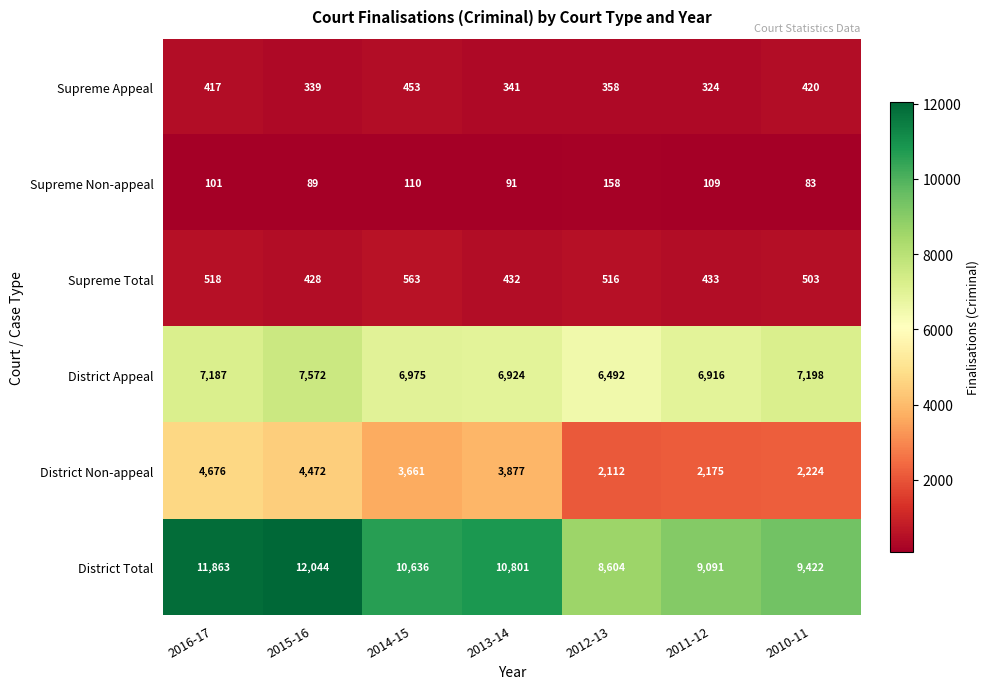

What is the average value of the Supreme Appeal series?

379